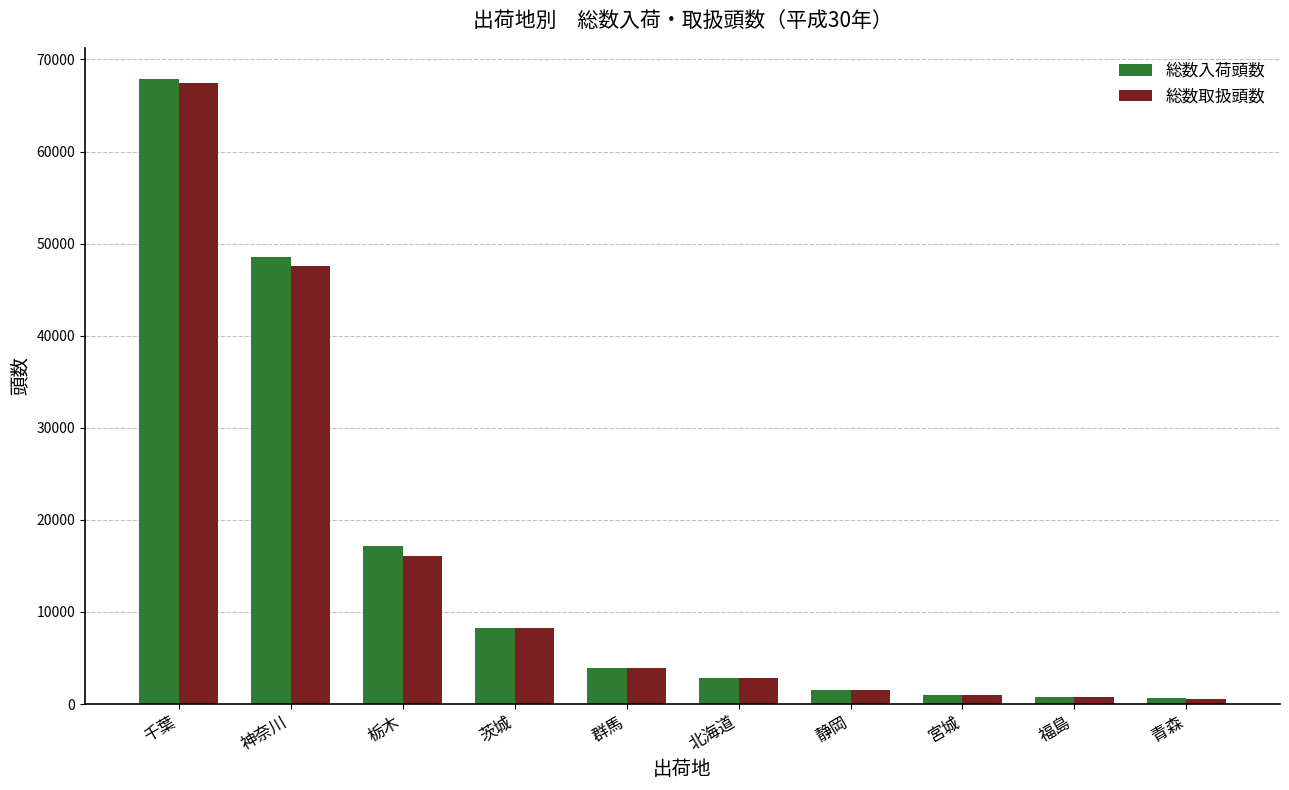

What is the spread (max minus min) of values at 群馬?

20